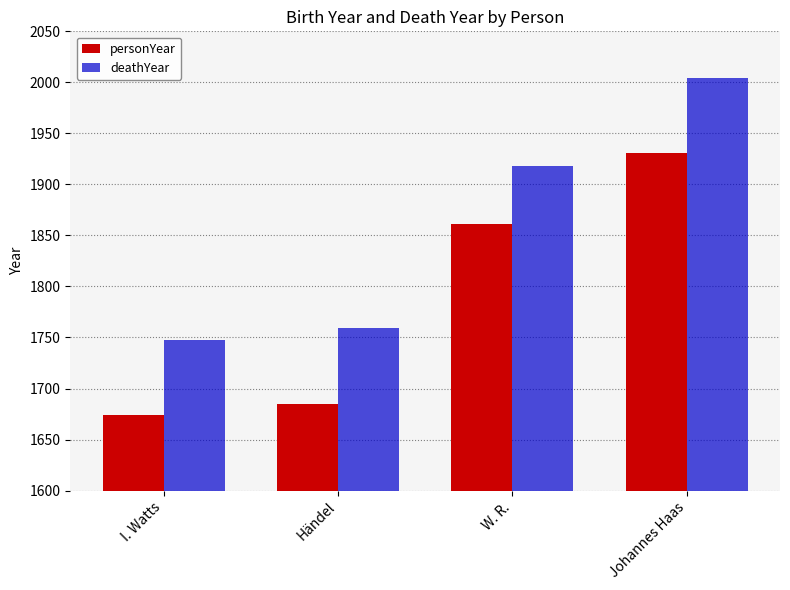

What are all the series names shown in the legend?

personYear, deathYear